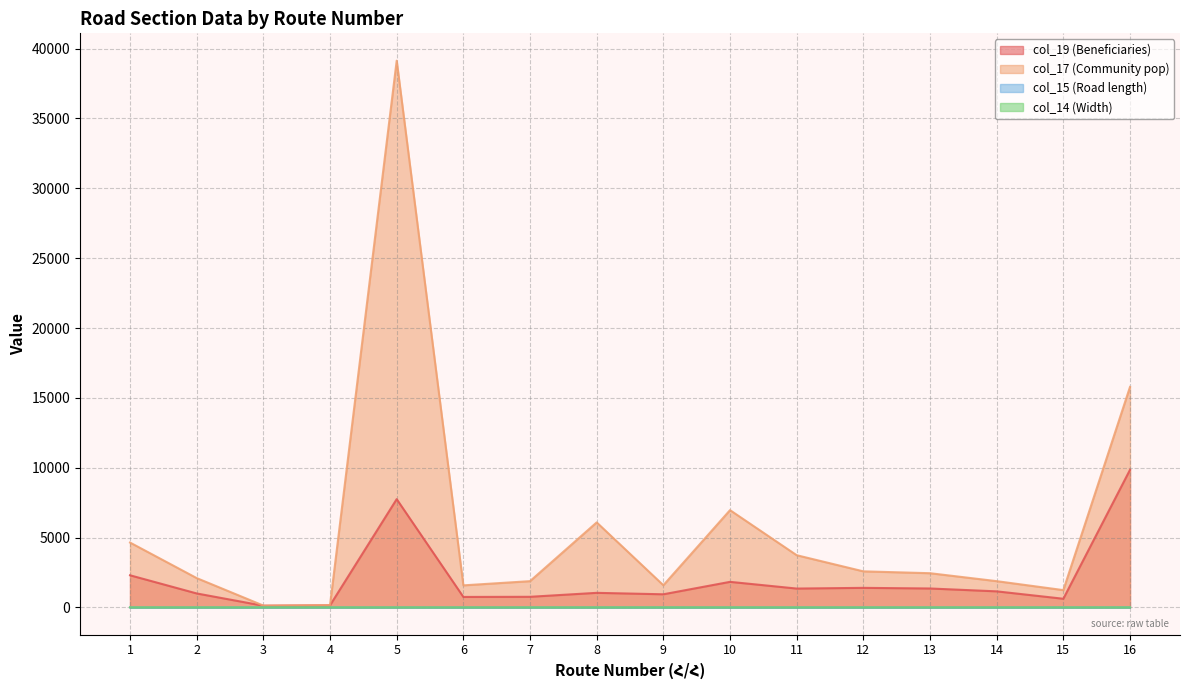

Count the number of data series in this chart.

4